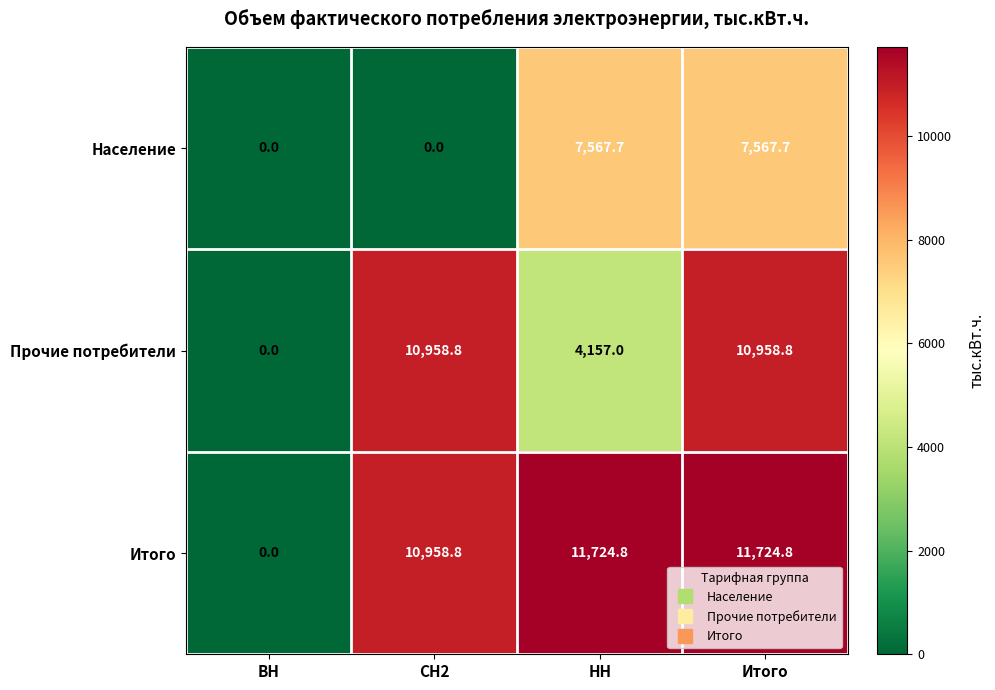

What is the approximate value of Итого at НН?

11724.8